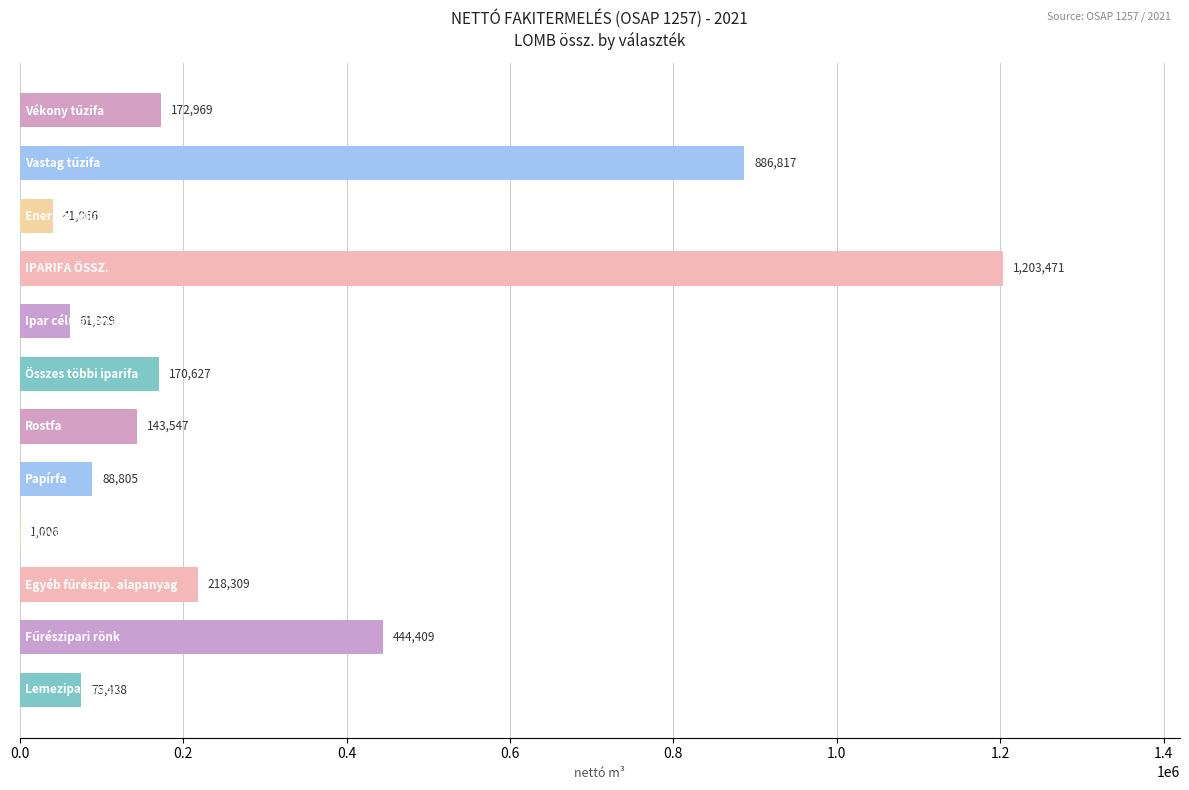

What is the maximum value shown in the chart?

1203471.0